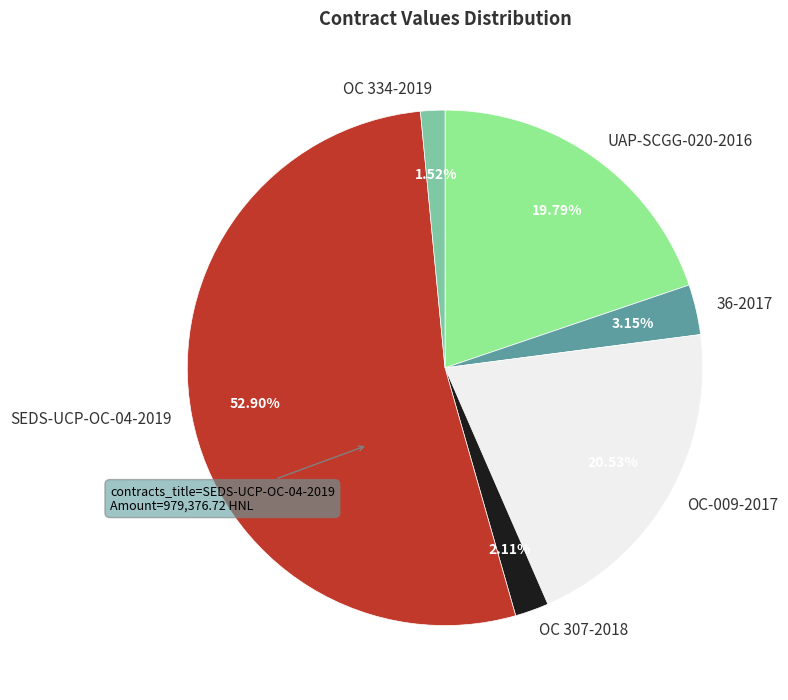

To the nearest percent, what is the combined percentage of 36-2017 and OC 334-2019?

5%